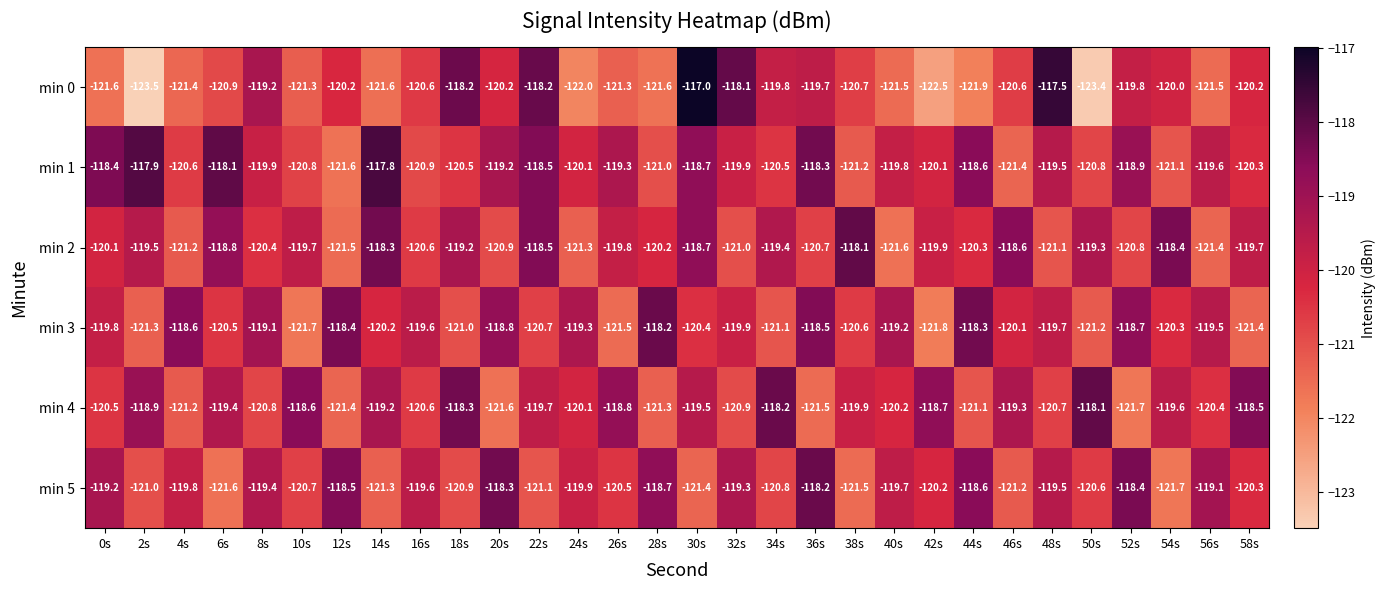

At how many categories does at least one series exceed -120?

30